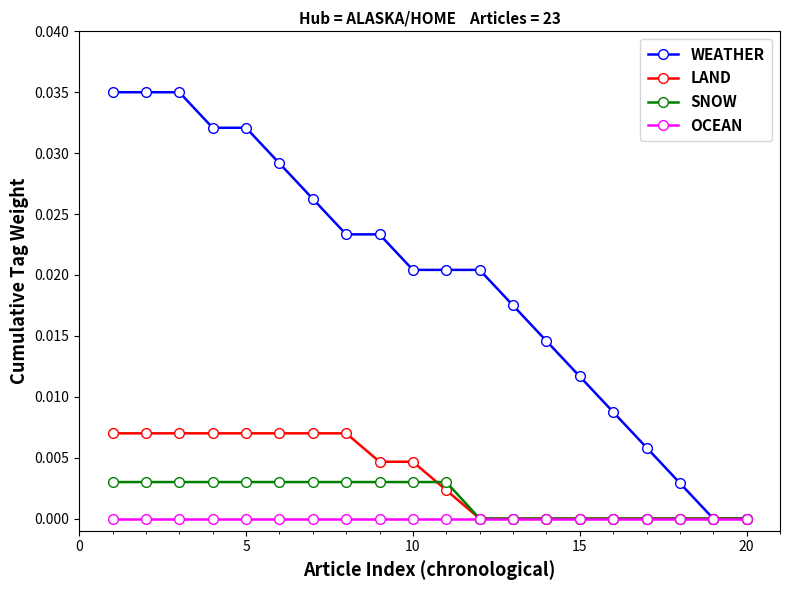

Which series has the largest total across all categories?

WEATHER